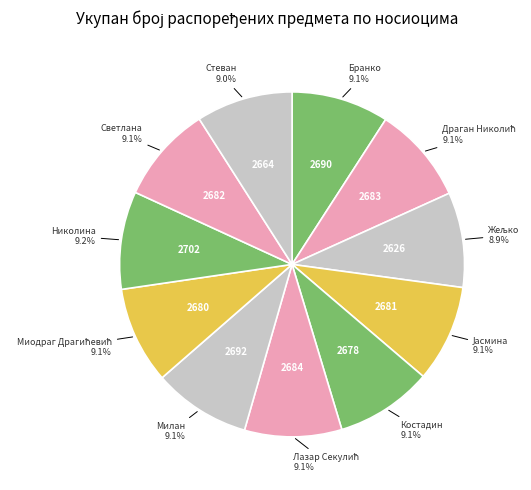

How many slices are in this pie chart?

11